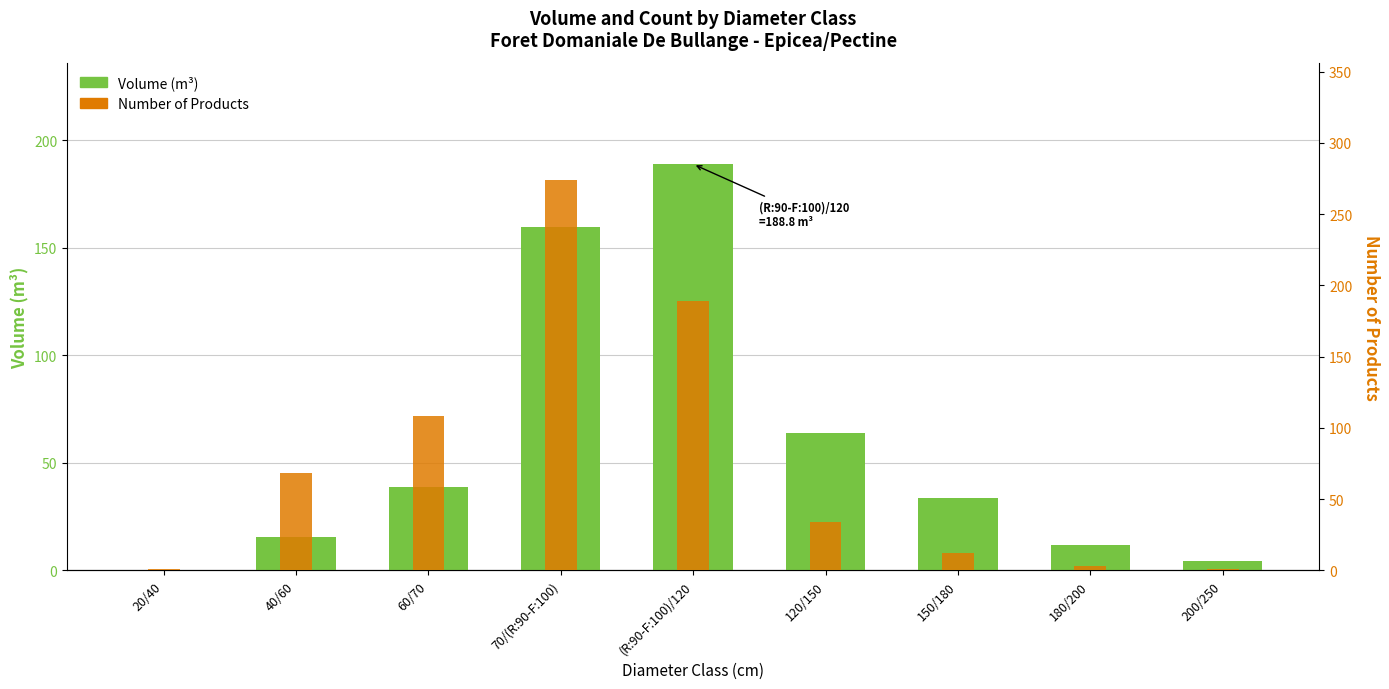

How many bars are there in total?

18